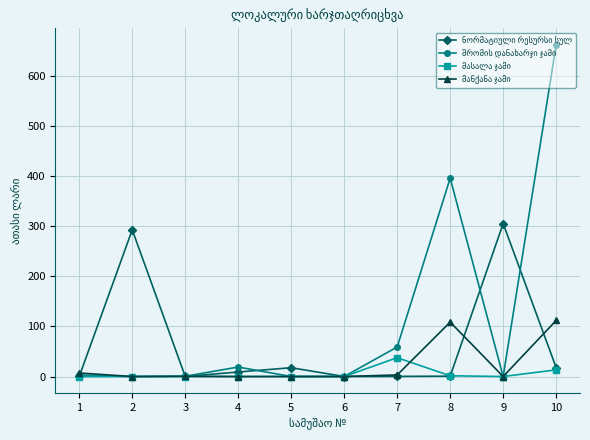

At which category is the sum across all series the highest?

10